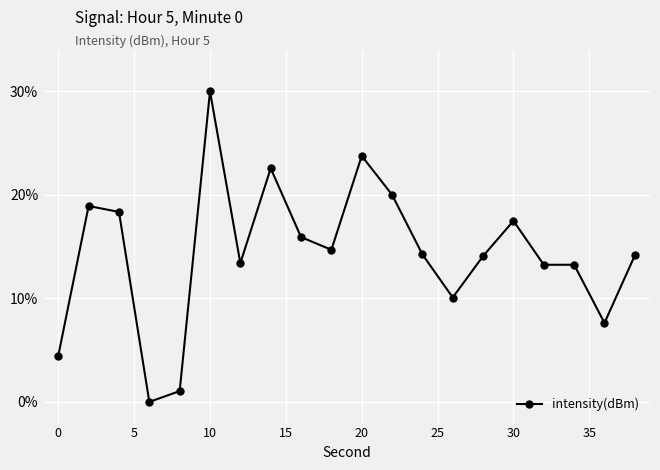

How many values are above zero?

19